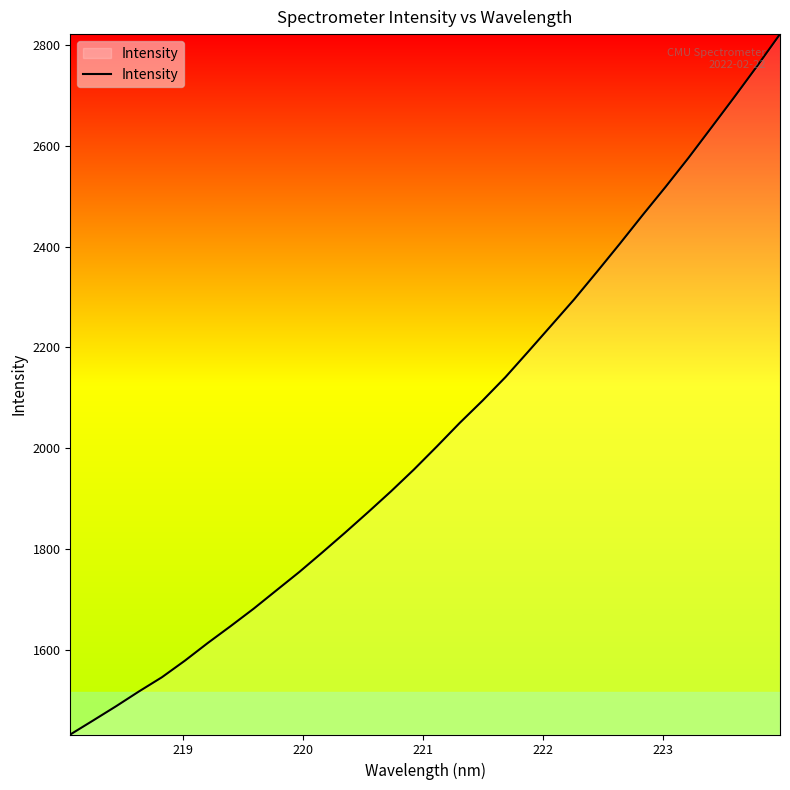

What is the smallest value displayed?

1432.0